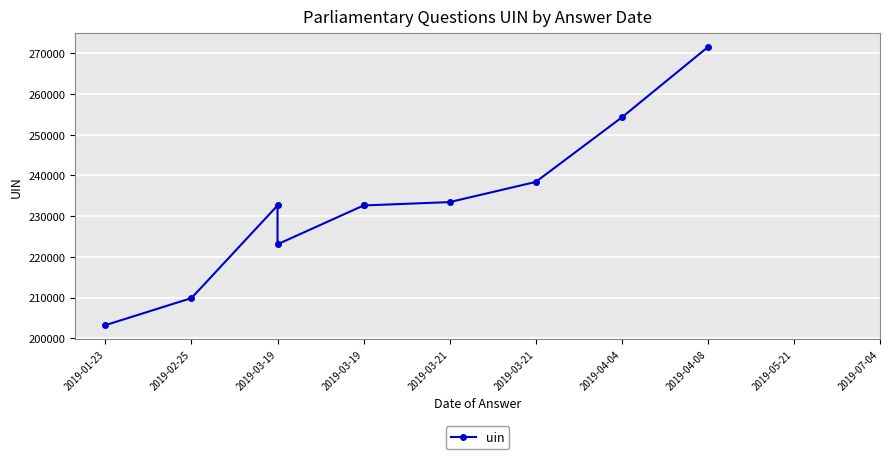

What is the average value?

233148